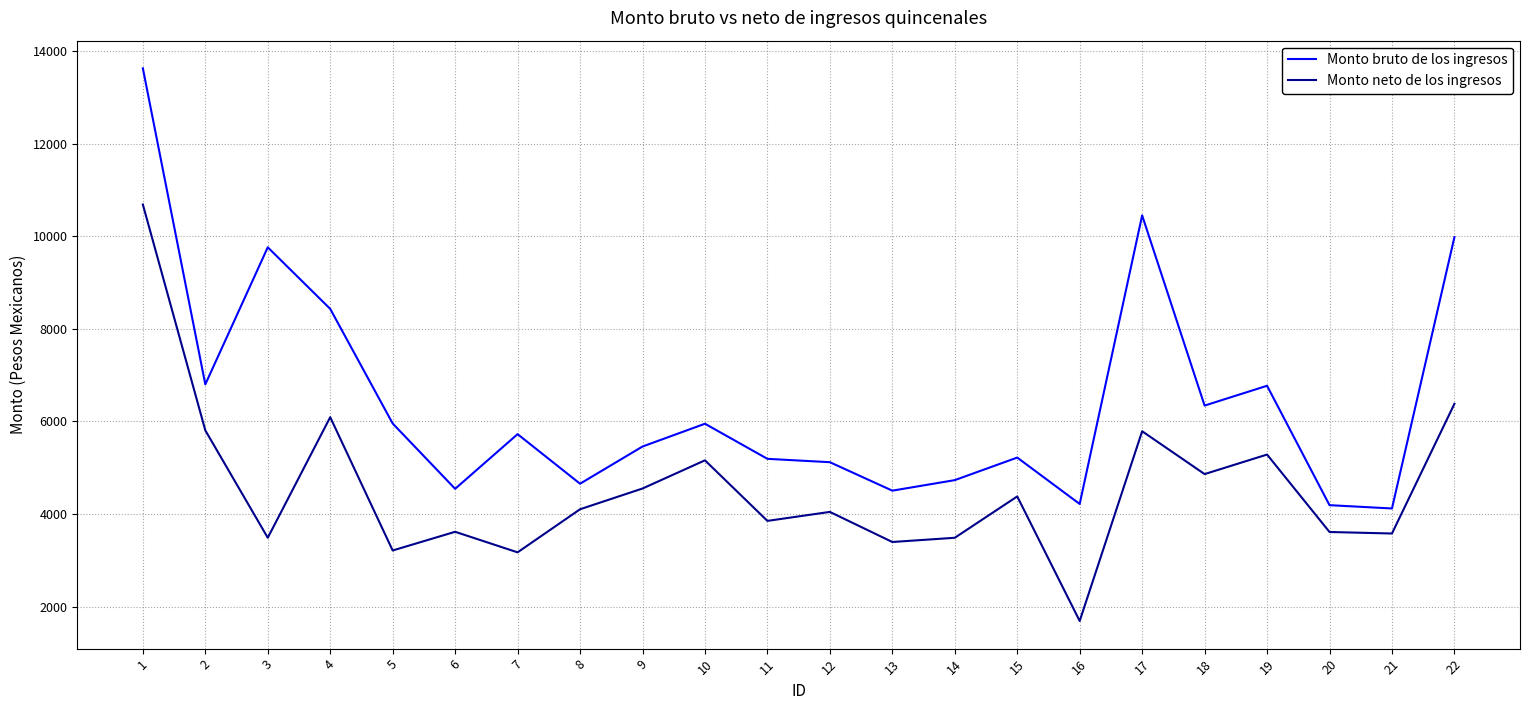

What is the difference between the Monto neto de los ingresos values at 10 and 6?

1544.3